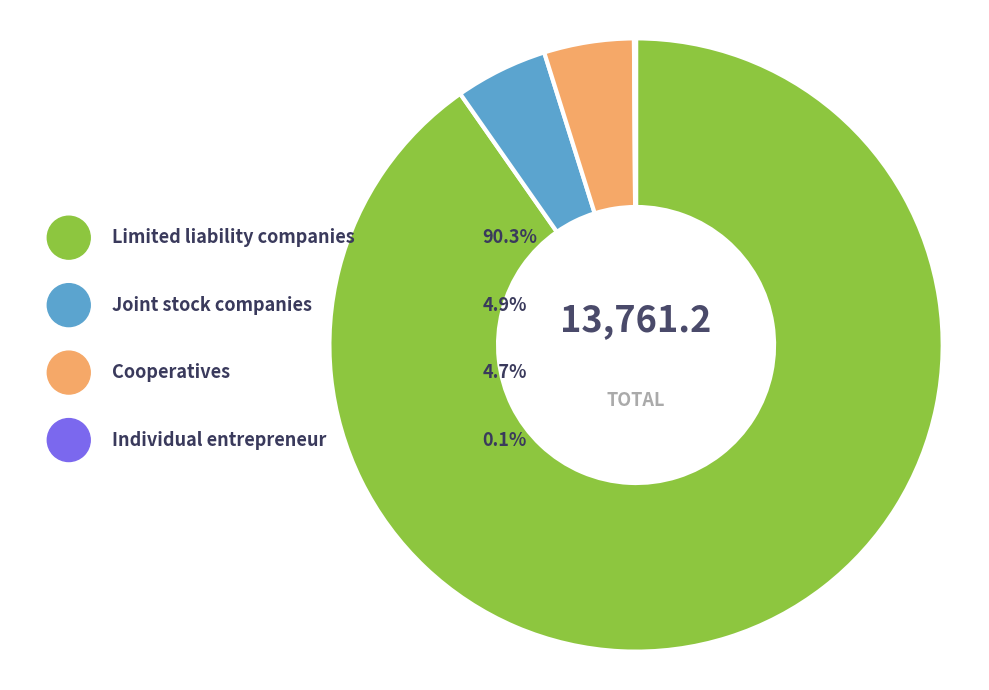

What portion of the pie excludes Limited liability companies?

9.7%